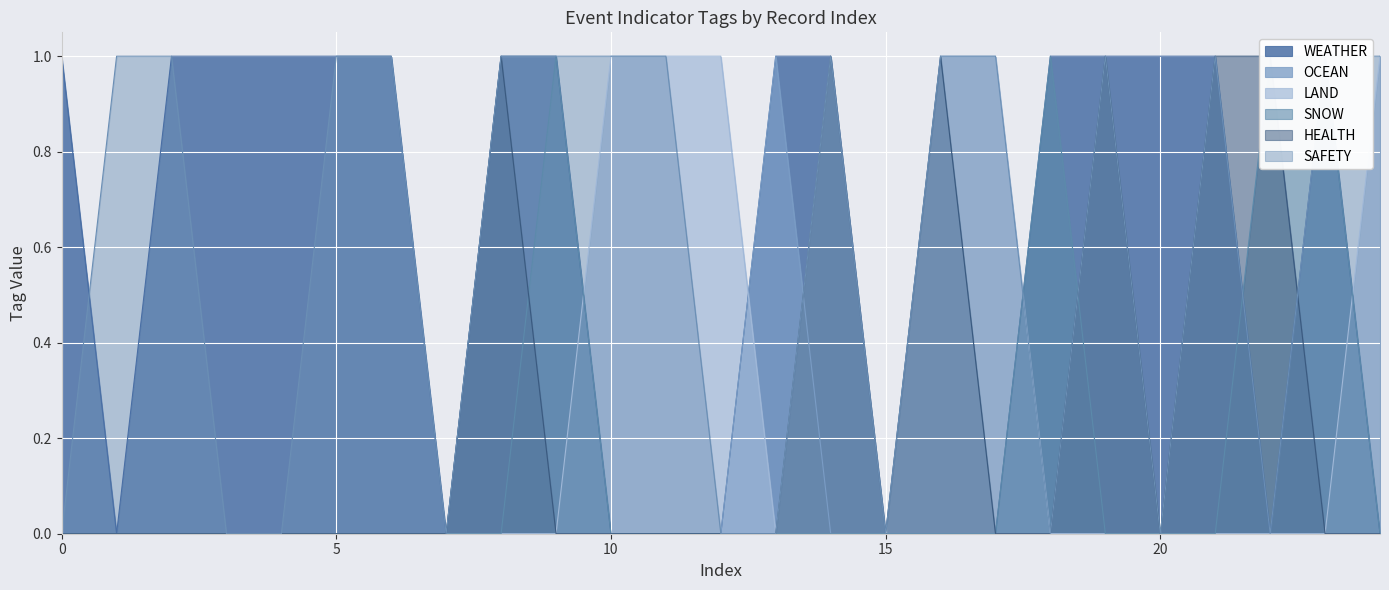

What is the label of the 4th point from the left?

2022-12-12